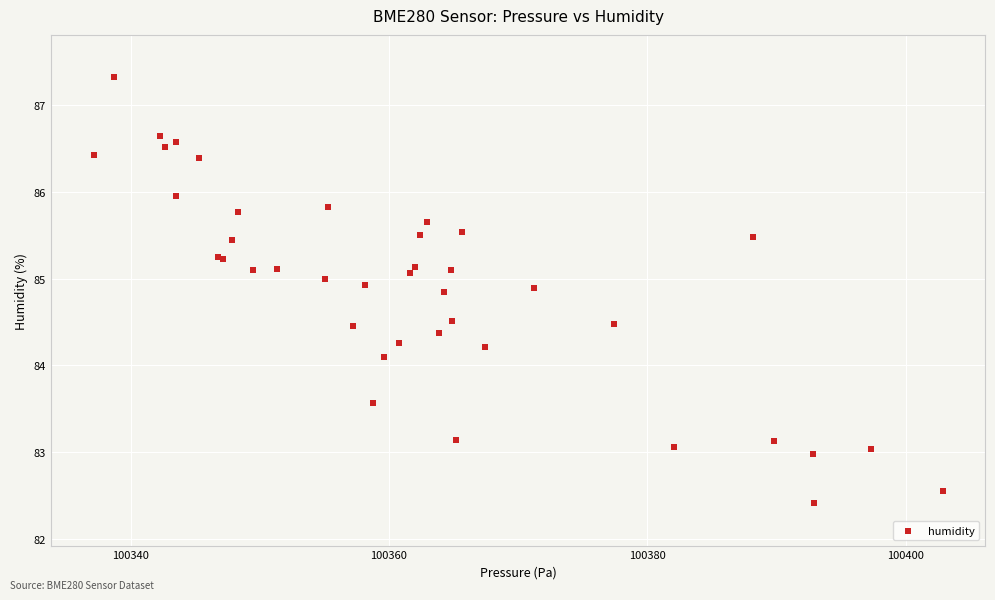

What Y value in the scatter plot is closest to 84?

84.1